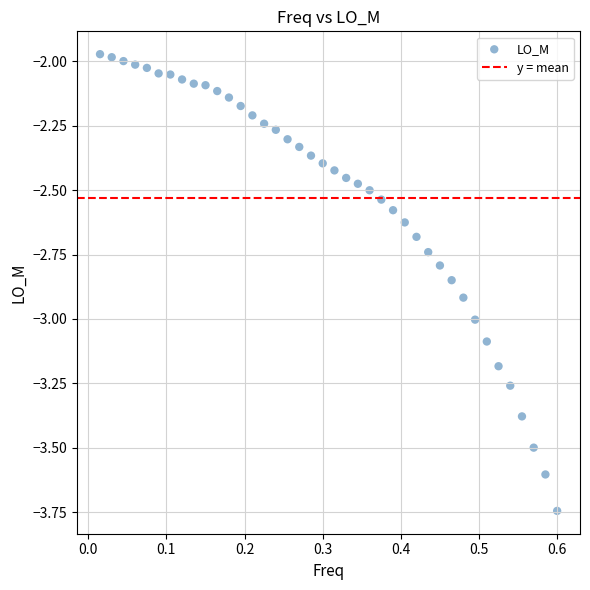

What is the range of X values (max minus min)?

0.6